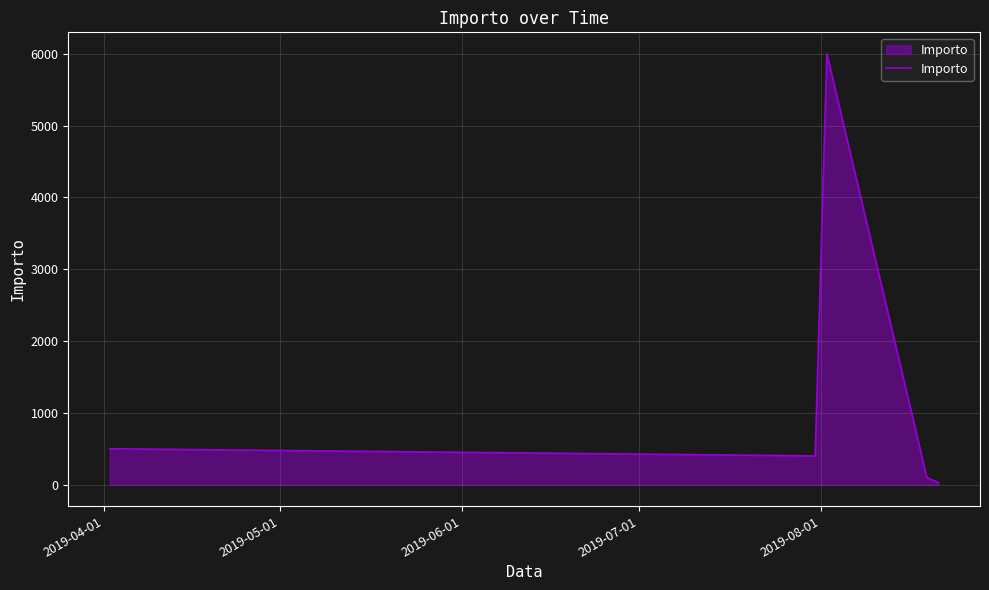

What is the average value?

1405